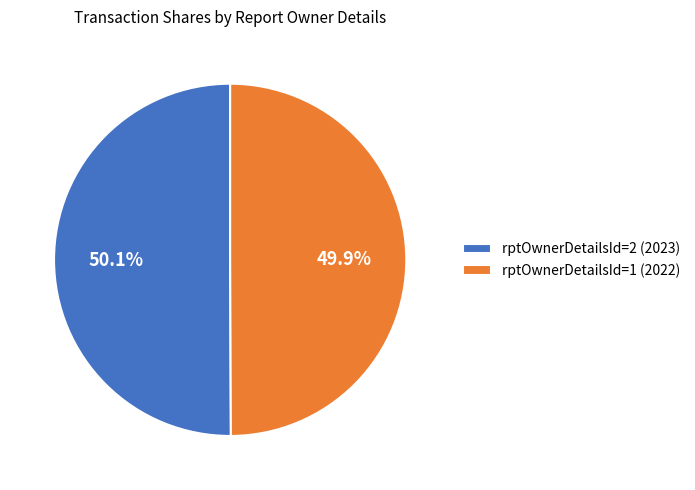

What is the total percentage of rptOwnerDetailsId=1 (2022) and rptOwnerDetailsId=2 (2023)?

100.0%